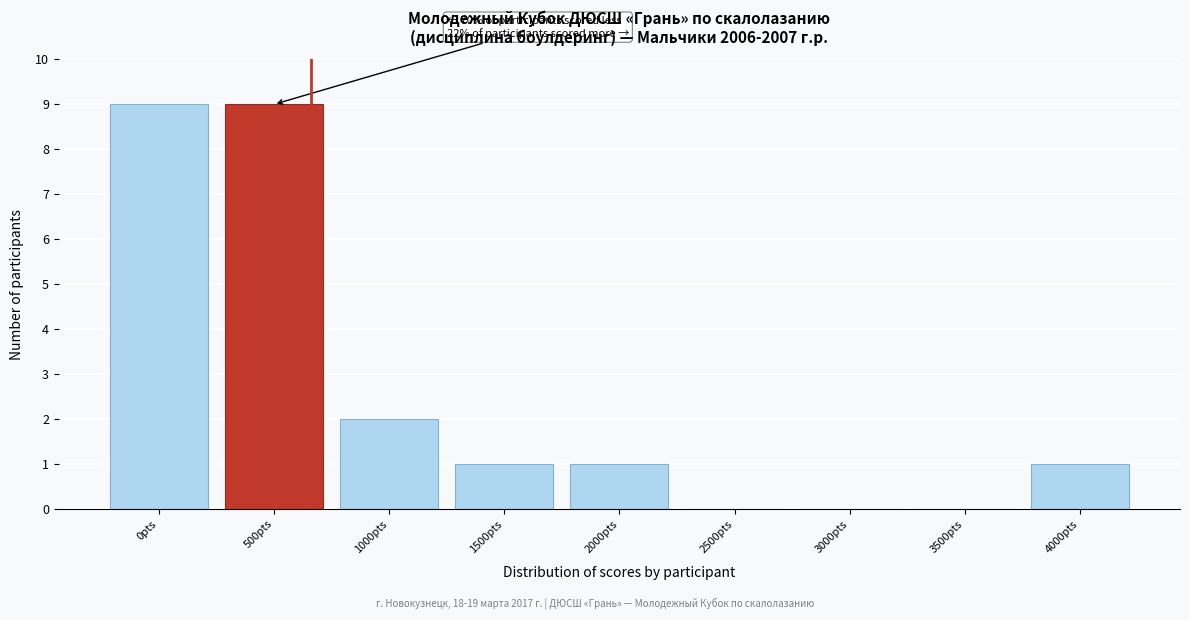

Reading left to right, transcribe all the data shown in this chart.

0pts=9	500pts=9	1000pts=2	1500pts=1	2000pts=1	2500pts=0	3000pts=0	3500pts=0	4000pts=1